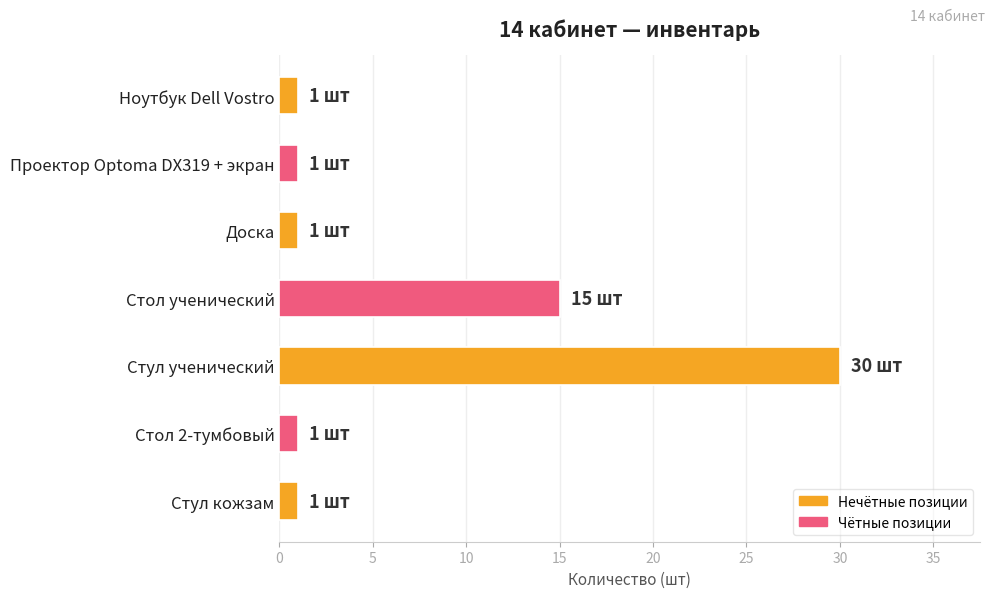

Between Проектор Optoma DX319 + экран and Стол ученический, which is larger?

Стол ученический